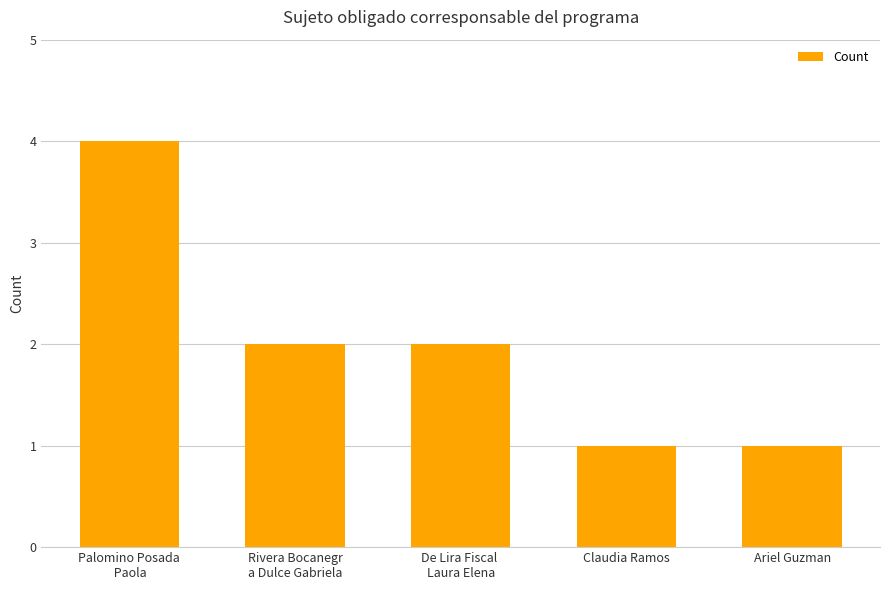

Is it true that the value at De Lira Fiscal 
Laura Elena is 2?

True